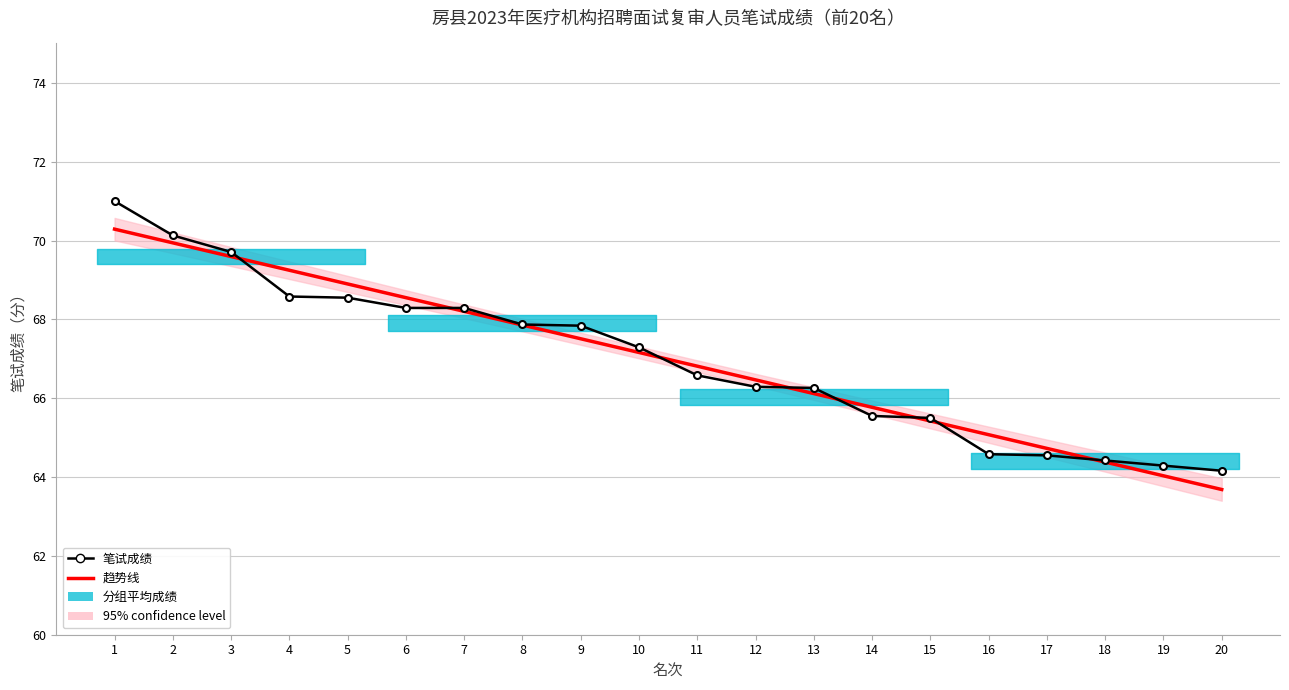

Reading right to left, what are all the values shown in this chart?

趋势线: 20=63.7	19=64.0	18=64.4	17=64.7	16=65.1	15=65.4	14=65.8	13=66.1	12=66.5	11=66.8	10=67.2	9=67.5	8=67.9	7=68.2	6=68.6	5=68.9	4=69.2	3=69.6	2=69.9	1=70.3
笔试成绩: 20=64.2	19=64.3	18=64.4	17=64.5	16=64.6	15=65.5	14=65.5	13=66.3	12=66.3	11=66.6	10=67.3	9=67.8	8=67.9	7=68.3	6=68.3	5=68.5	4=68.6	3=69.7	2=70.1	1=71.0